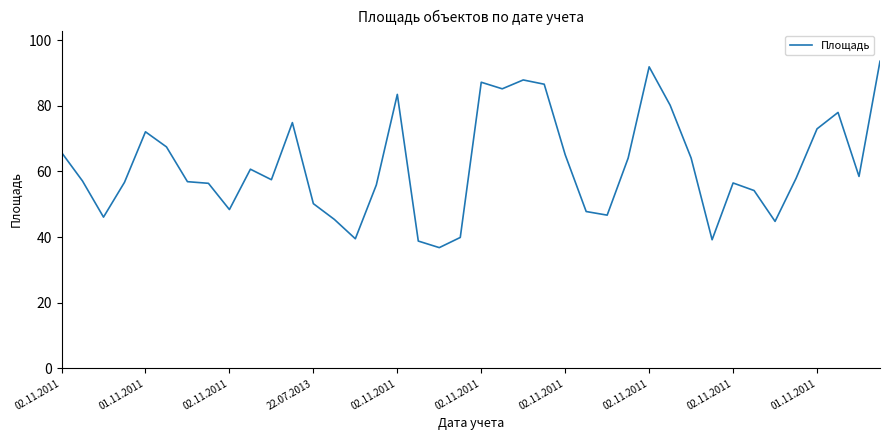

What is the difference between the maximum and second lowest values?

54.8